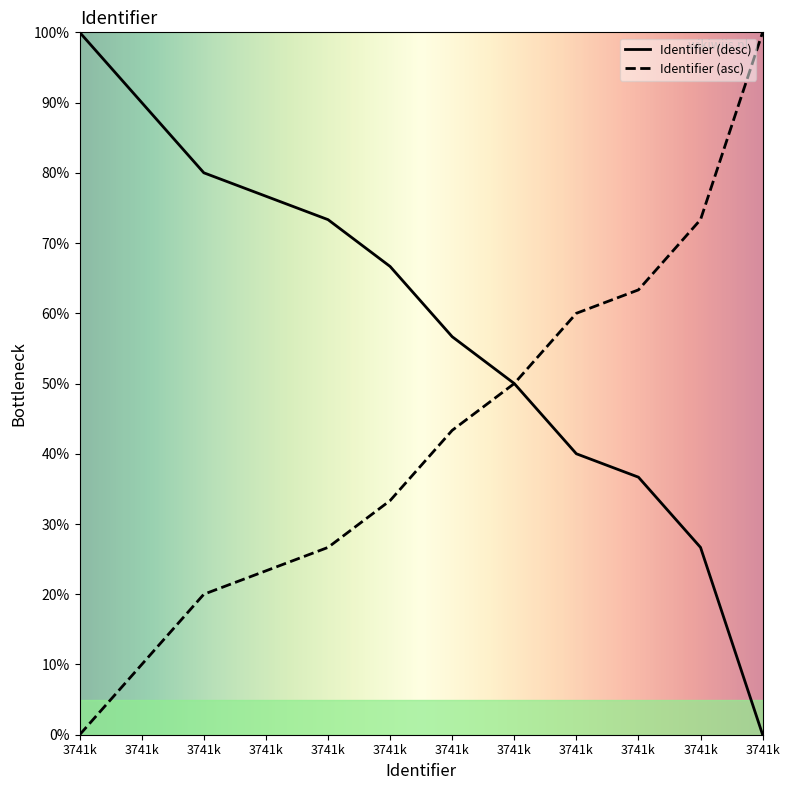

The value at 3741k is 22.4. True or false?

False